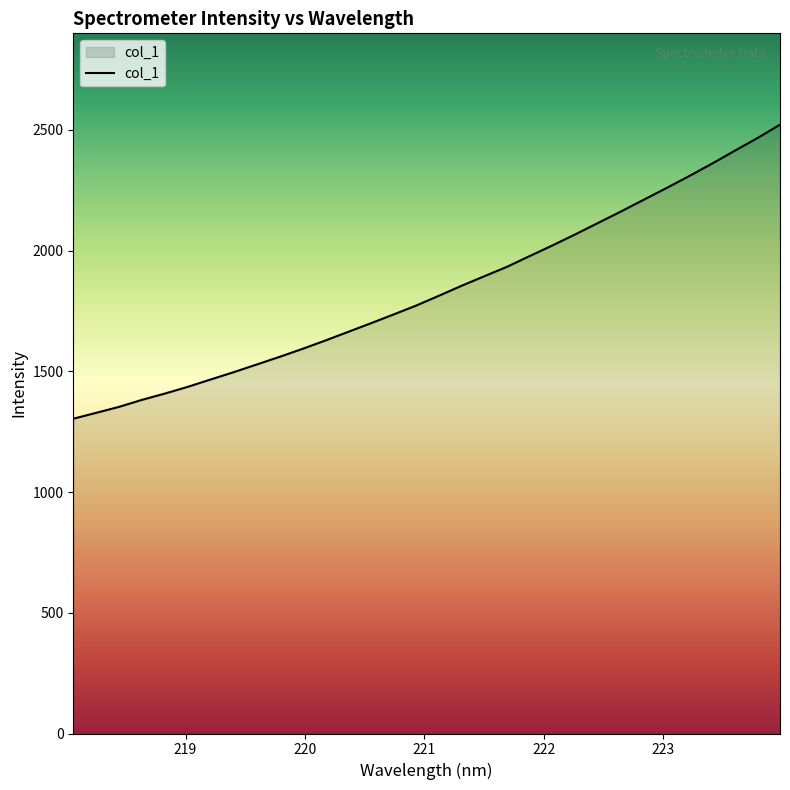

What is the minimum value shown in the chart?

1303.9